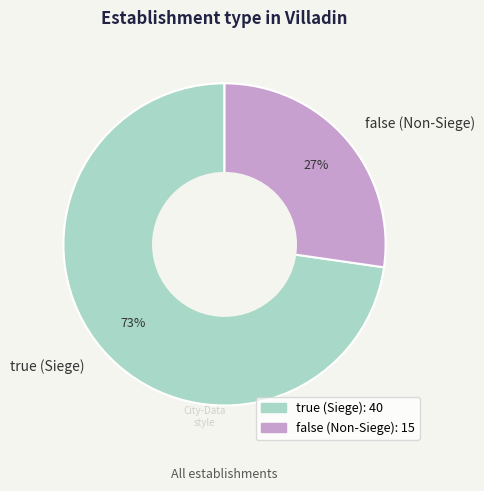

Is it true that false is 14% of the pie?

False